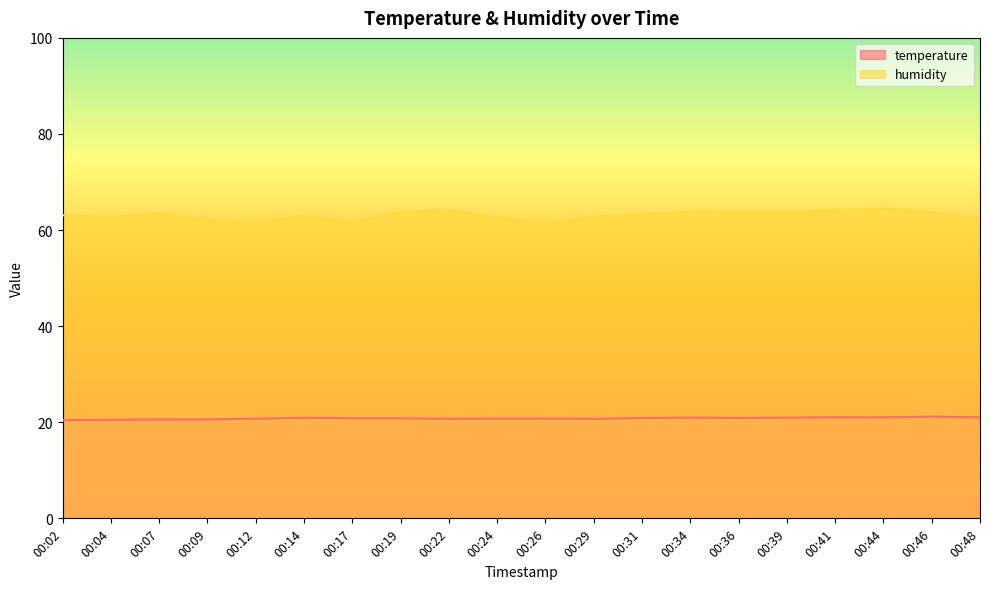

The value of humidity at 00:31 is 63.3. True or false?

True